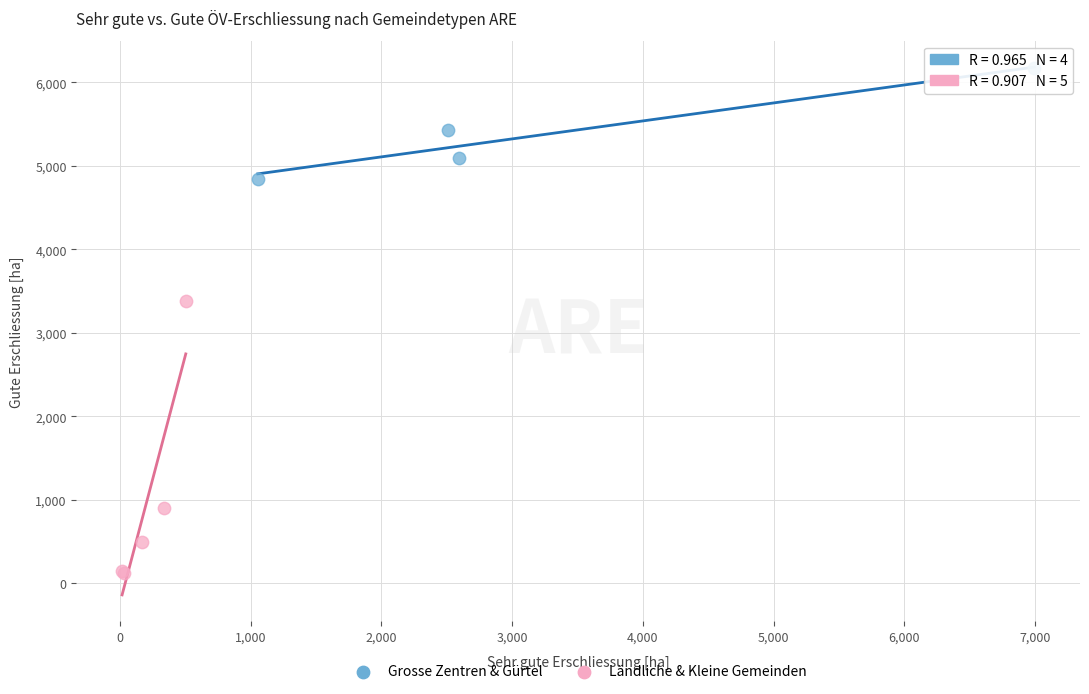

Which series reaches the minimum Y coordinate?

Ländliche & Kleine Gemeinden